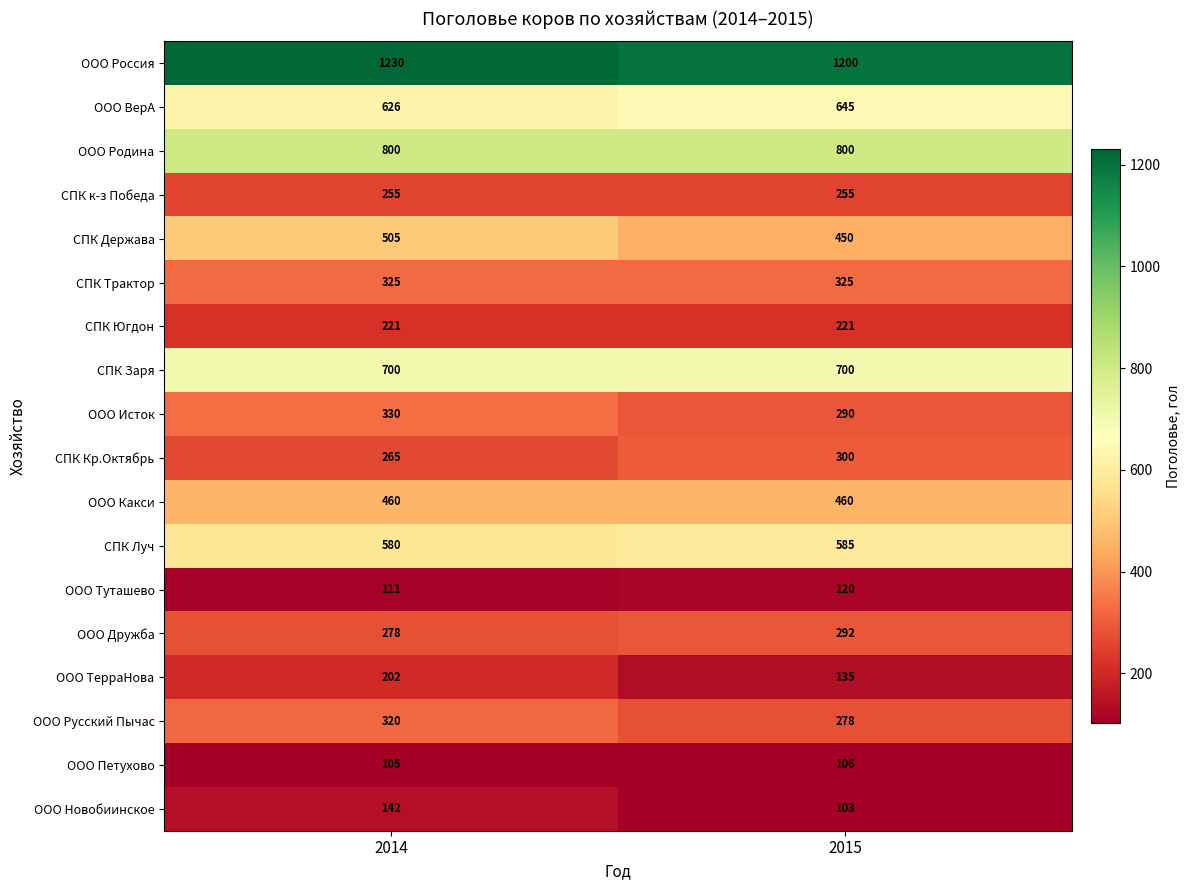

Read the ООО Туташево value at 2015.

120